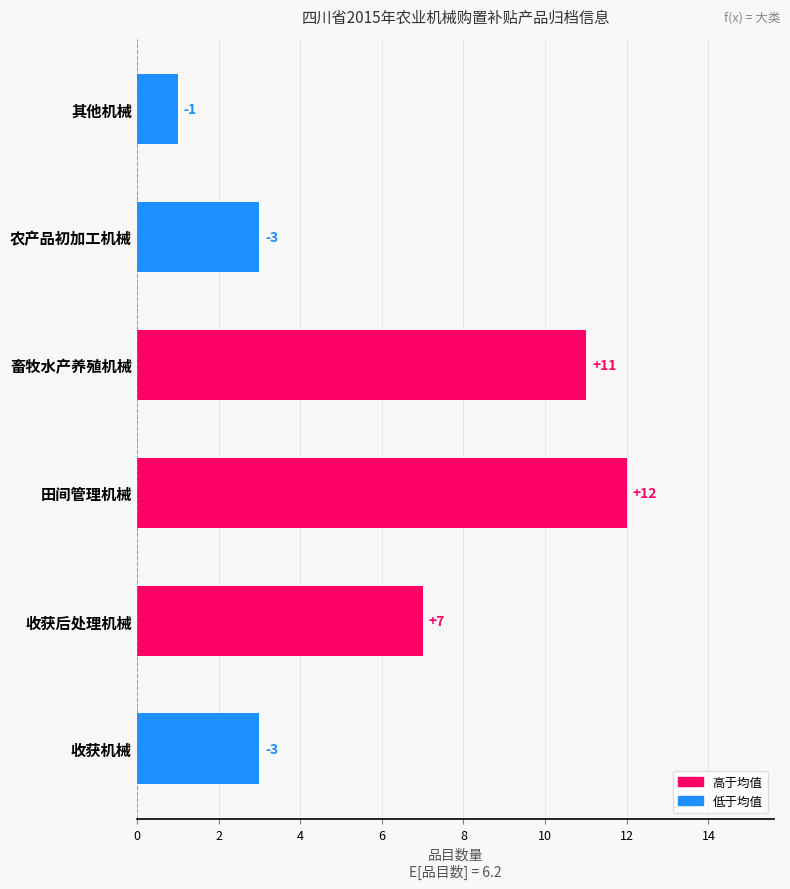

What is the difference between the second highest and second lowest values?

8